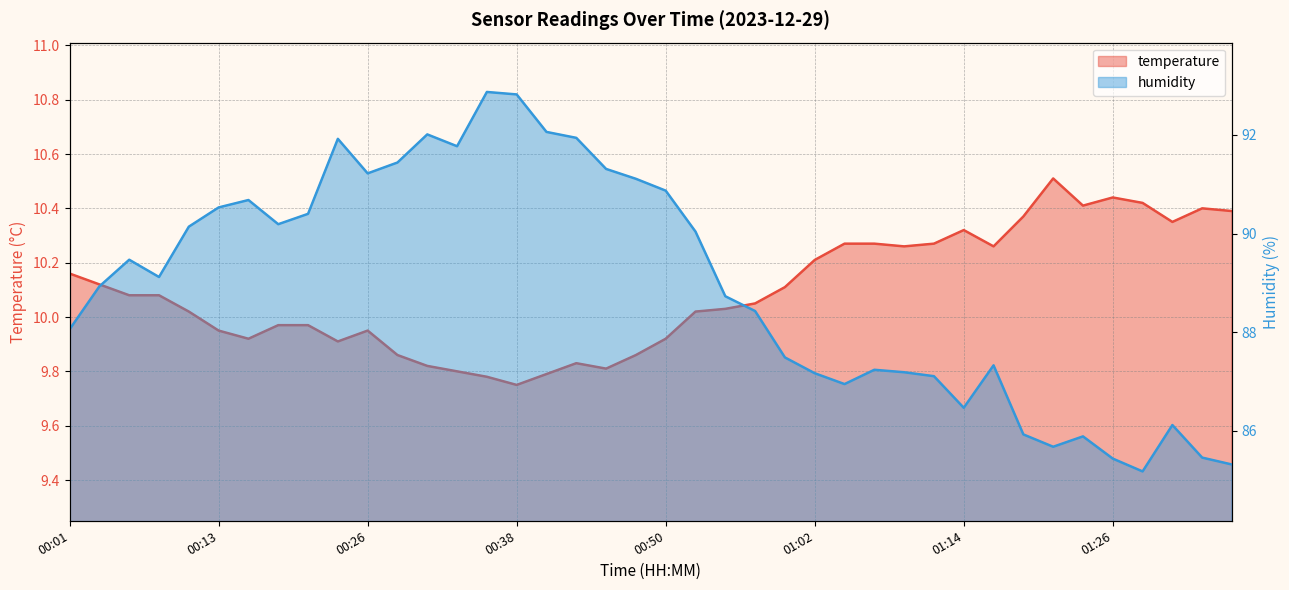

True or false: temperature and humidity cross at least once.

False